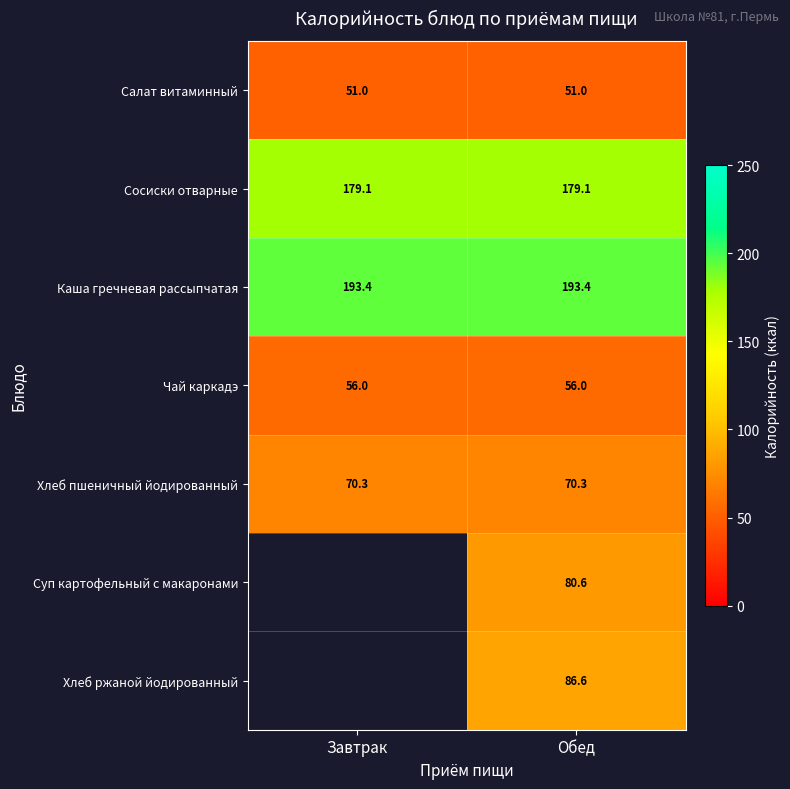

The Салат витаминный series shows 74.6 at Завтрак. True or false?

False